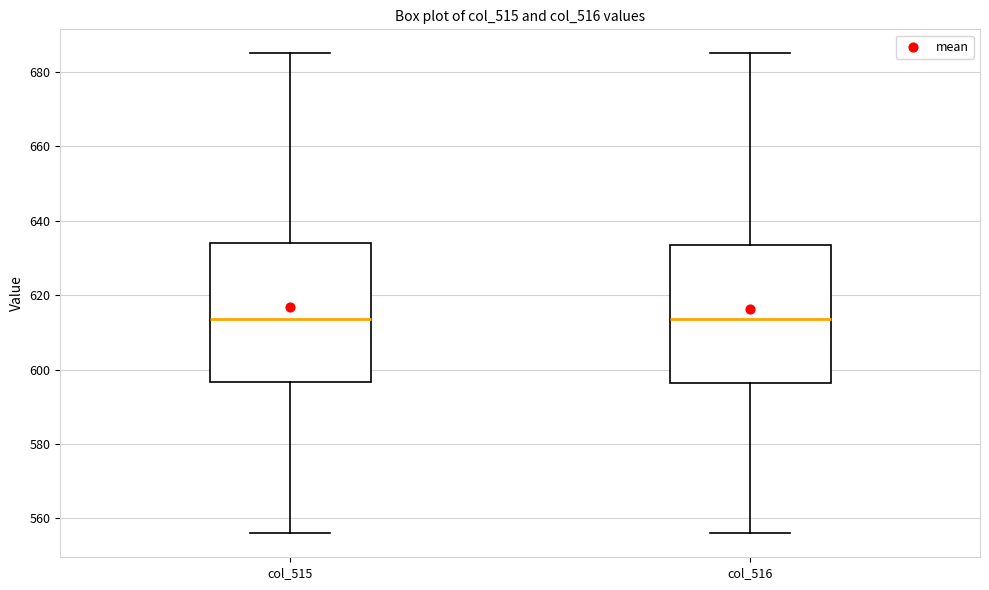

Where is the upper edge of the box for col_515 on the y-axis? The values are not printed on the chart, so give them approximately, as read against the axis.

634